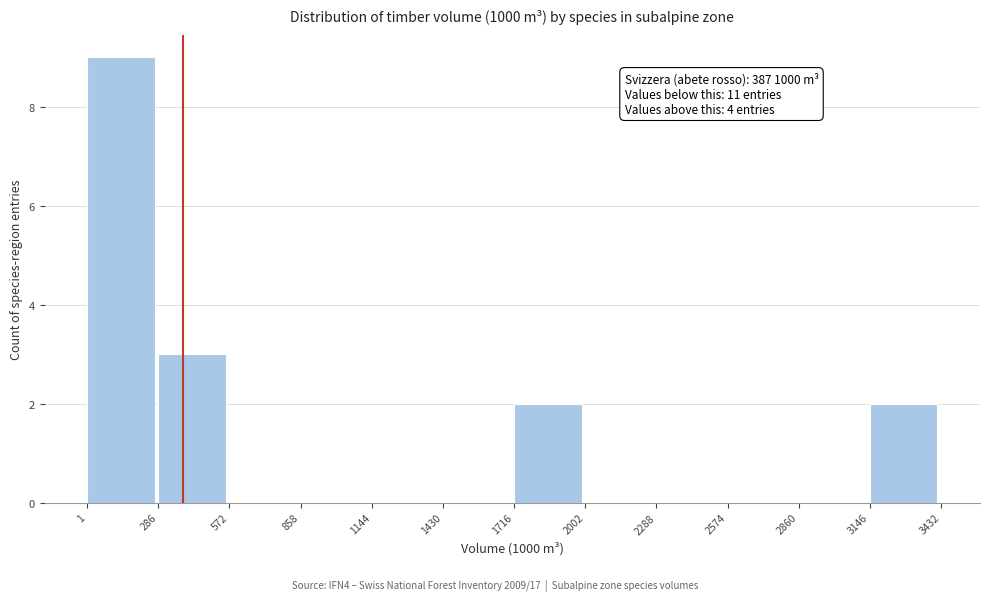

Which range on the x-axis has the tallest bar?

1 to 286